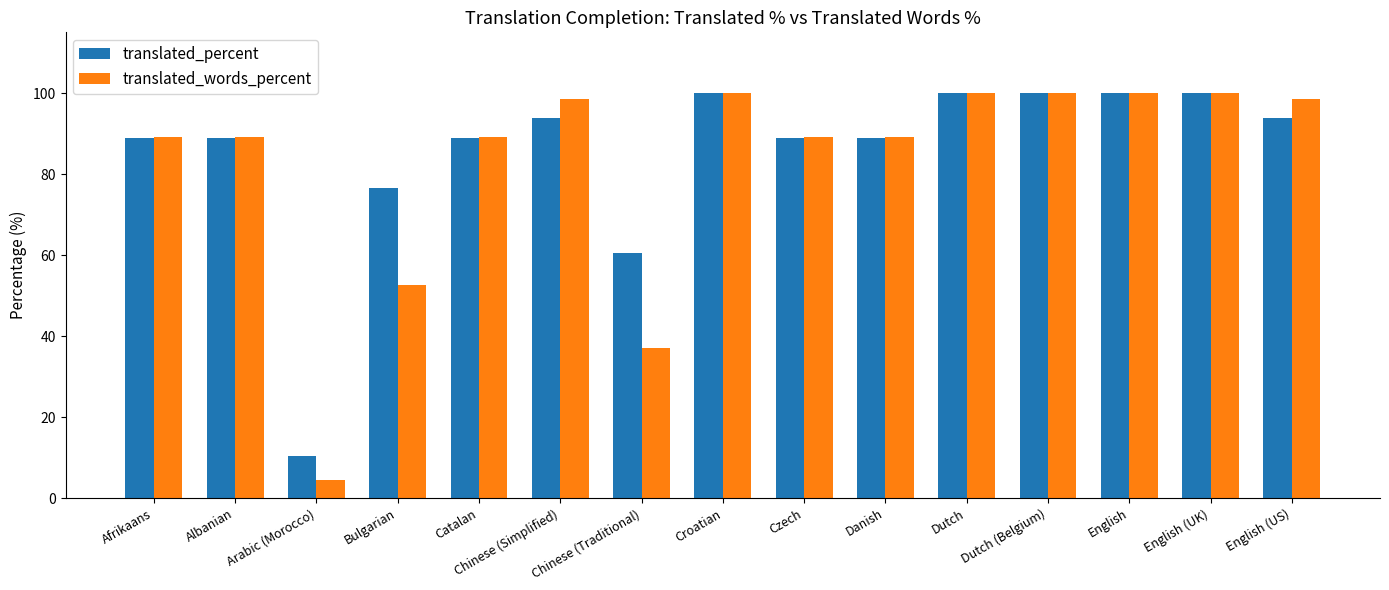

Are the bars grouped side by side (vs. stacked)?

Yes